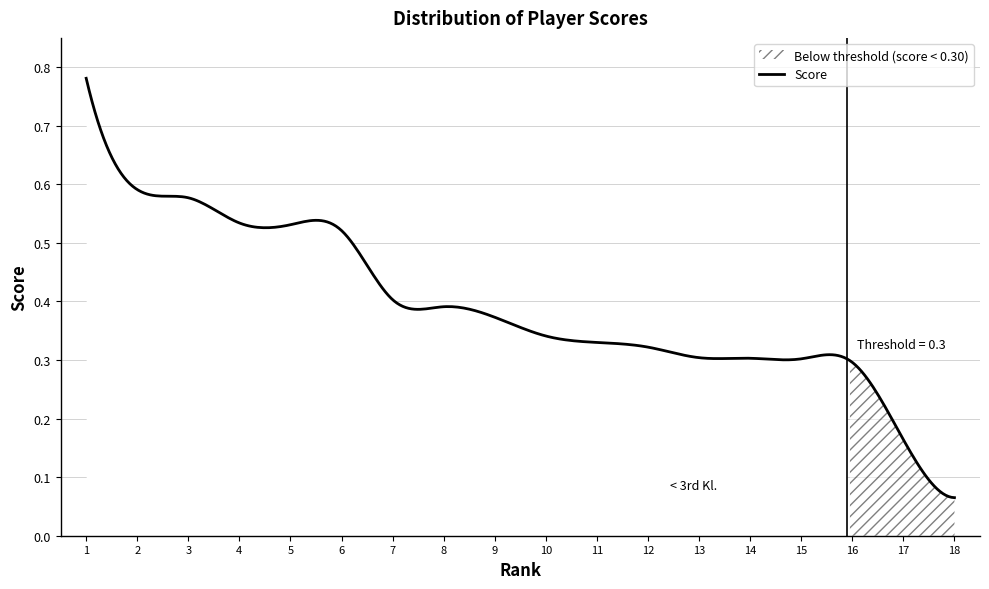

The value at 2012/13 is 0.2. True or false?

False